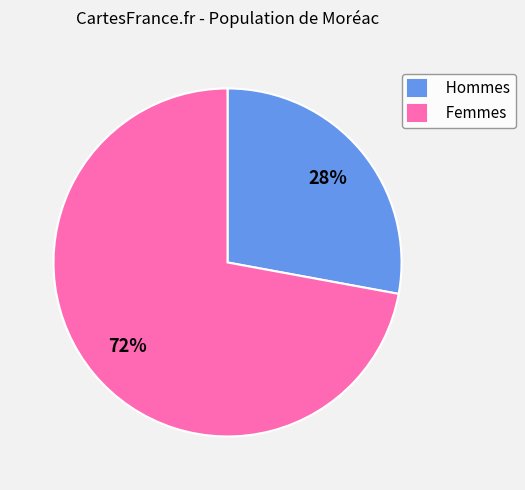

To the nearest percent, what portion does Hommes represent?

28%